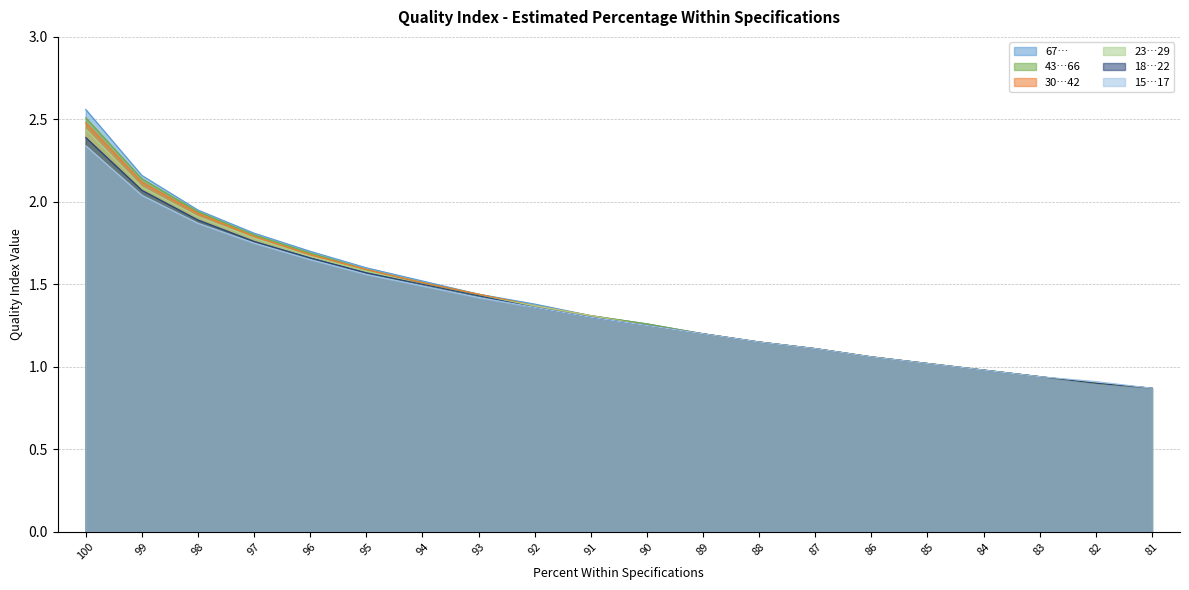

True or false: 18…22 and 43…66 cross at least once.

False